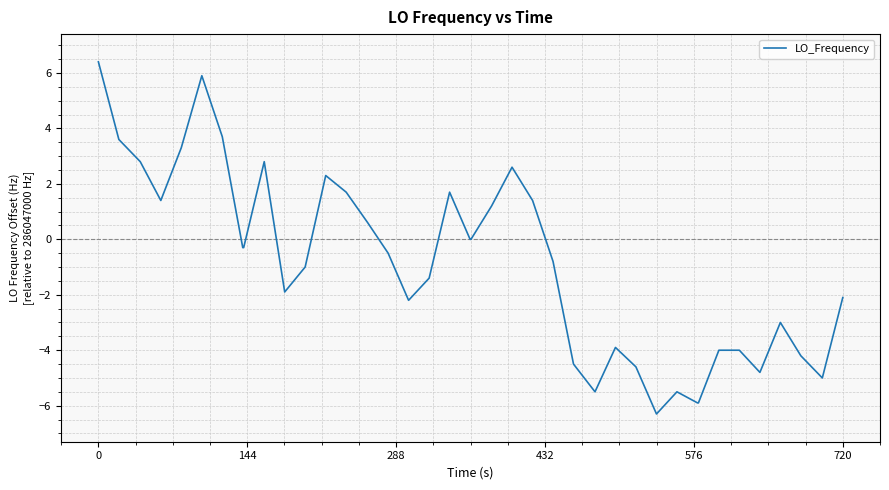

What is the difference between the maximum and minimum values?

12.7